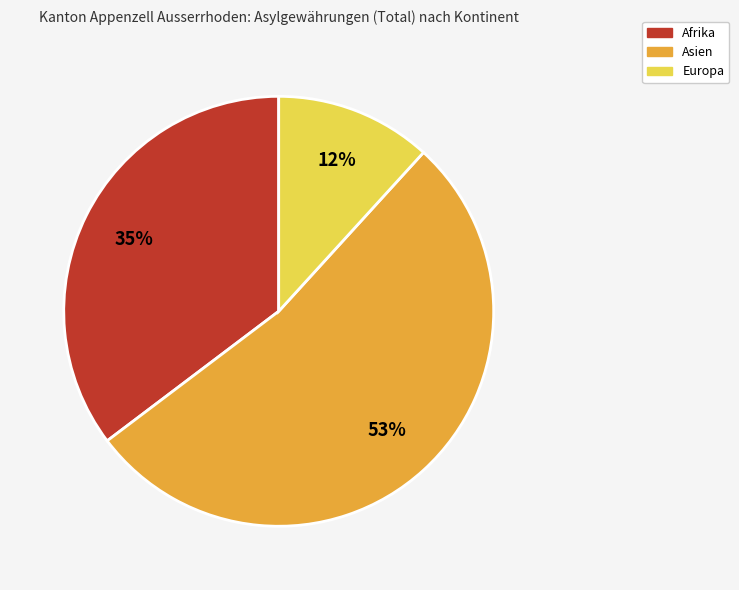

How many segments does this pie chart have?

3